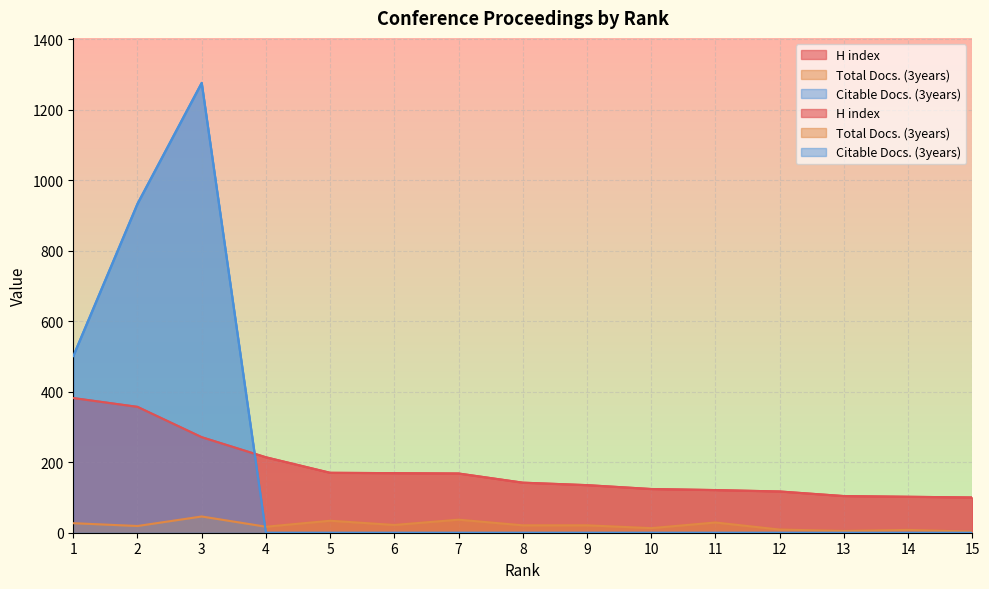

At 4, list the series in order from smallest to largest.

Citable Docs. (3years), Total Docs. (3years), H index